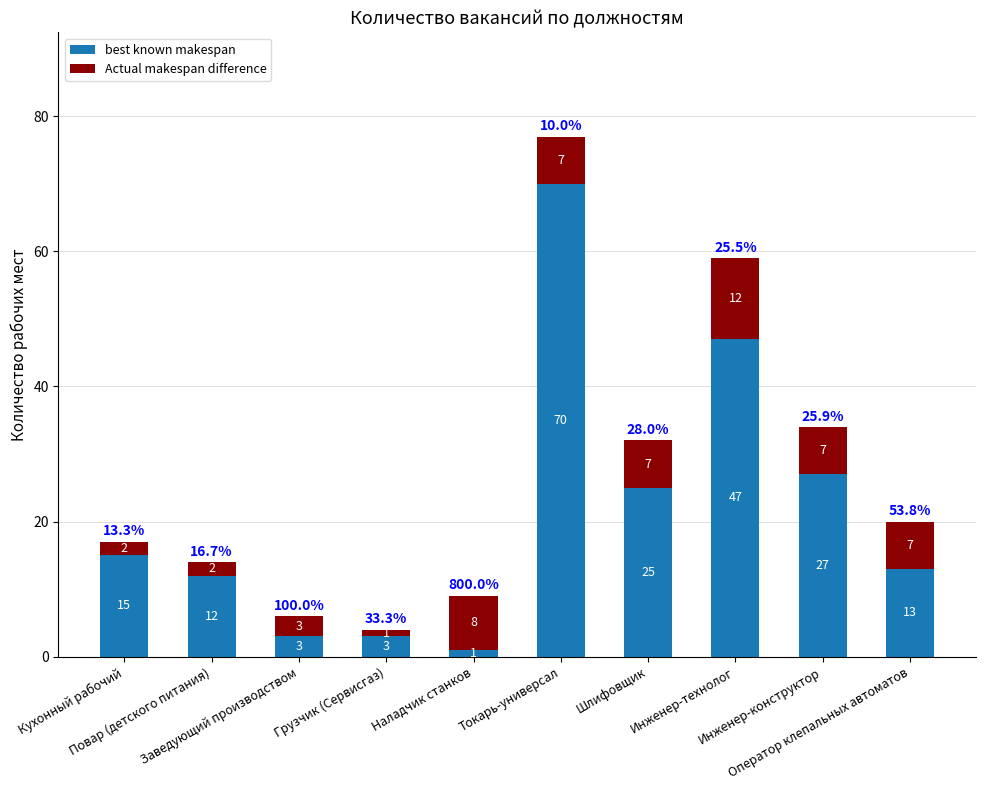

What is the highest value of the best known makespan series?

70